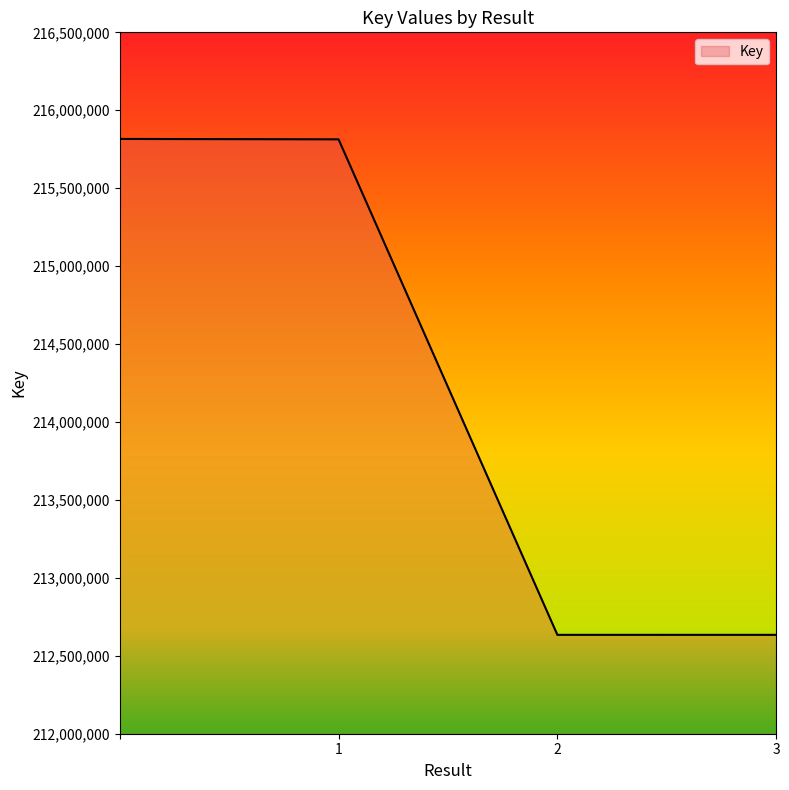

What is the maximum value shown in the chart?

215816001